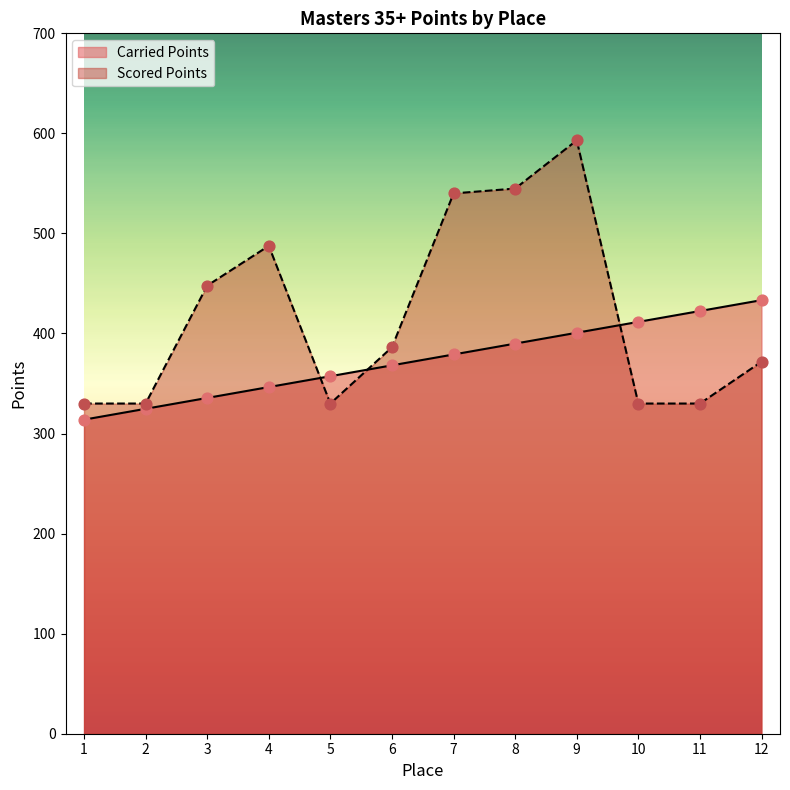

Which series has the largest total across all categories?

Scored Points